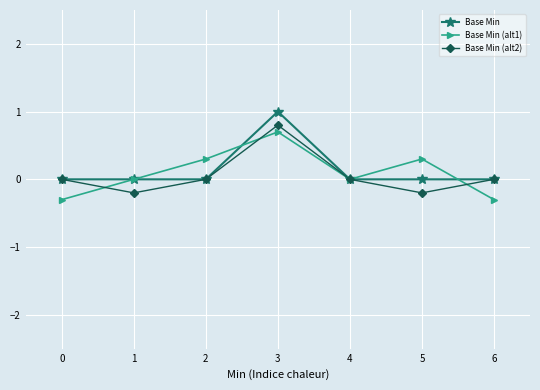

What is the sum of the Base Min (alt1) values at 0 and 6?

-0.6